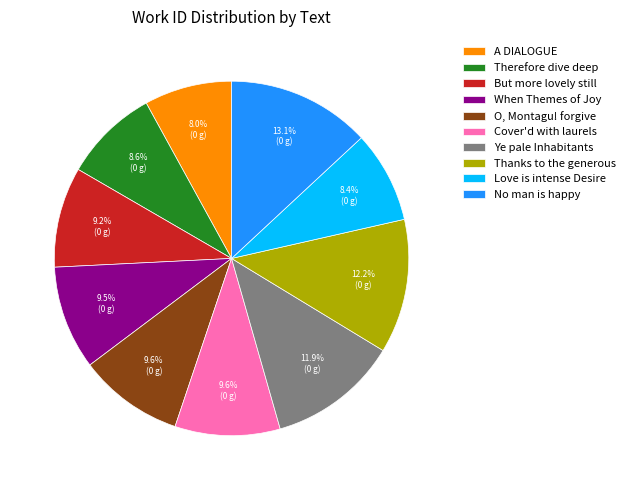

Does any single category account for the majority?

No